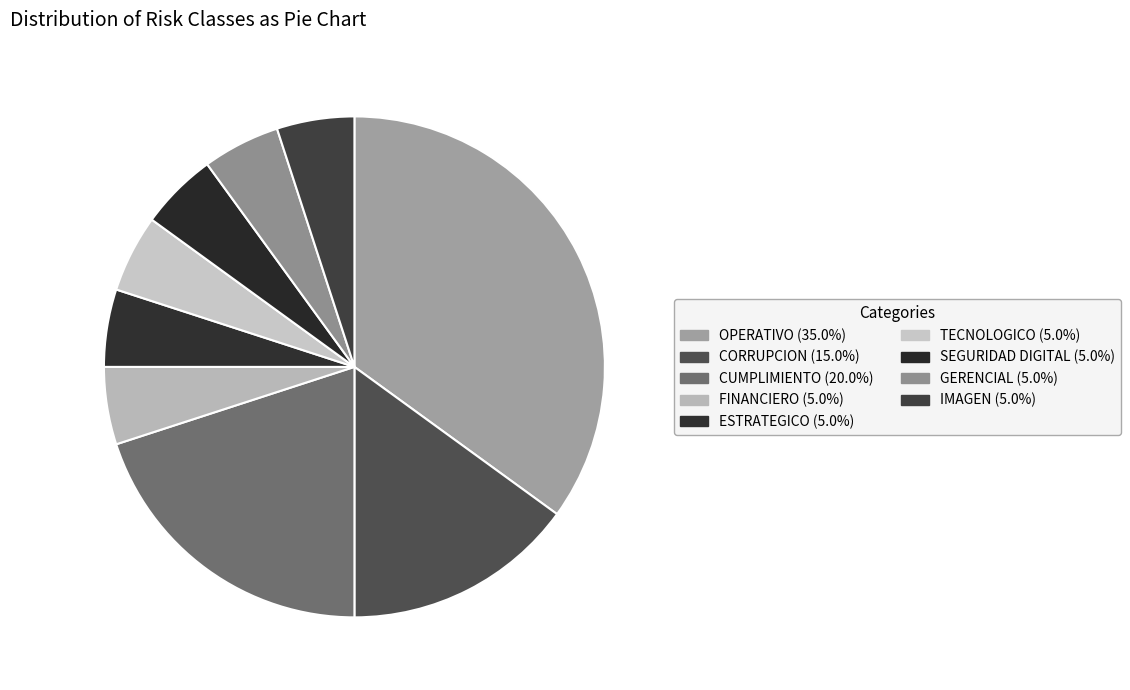

Does FINANCIERO represent more than half of the total?

No